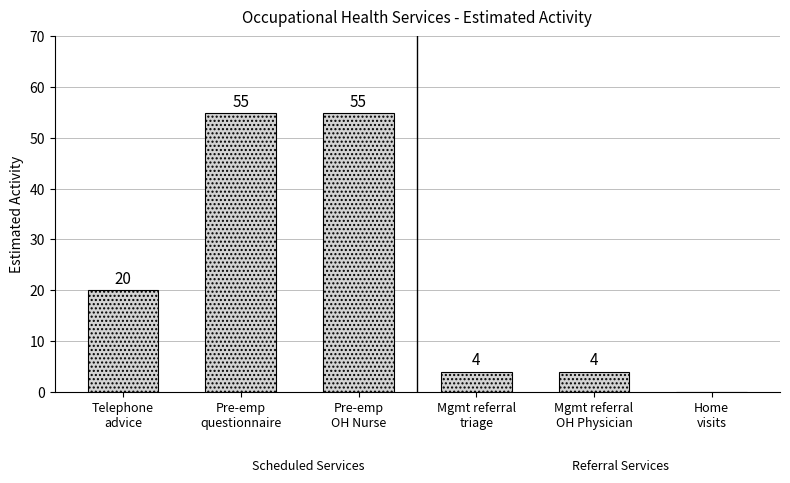

Count the number of data series in this chart.

1